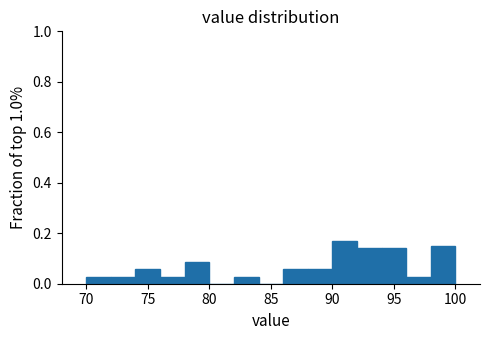

Which range on the x-axis has the tallest bar?

90 to 92